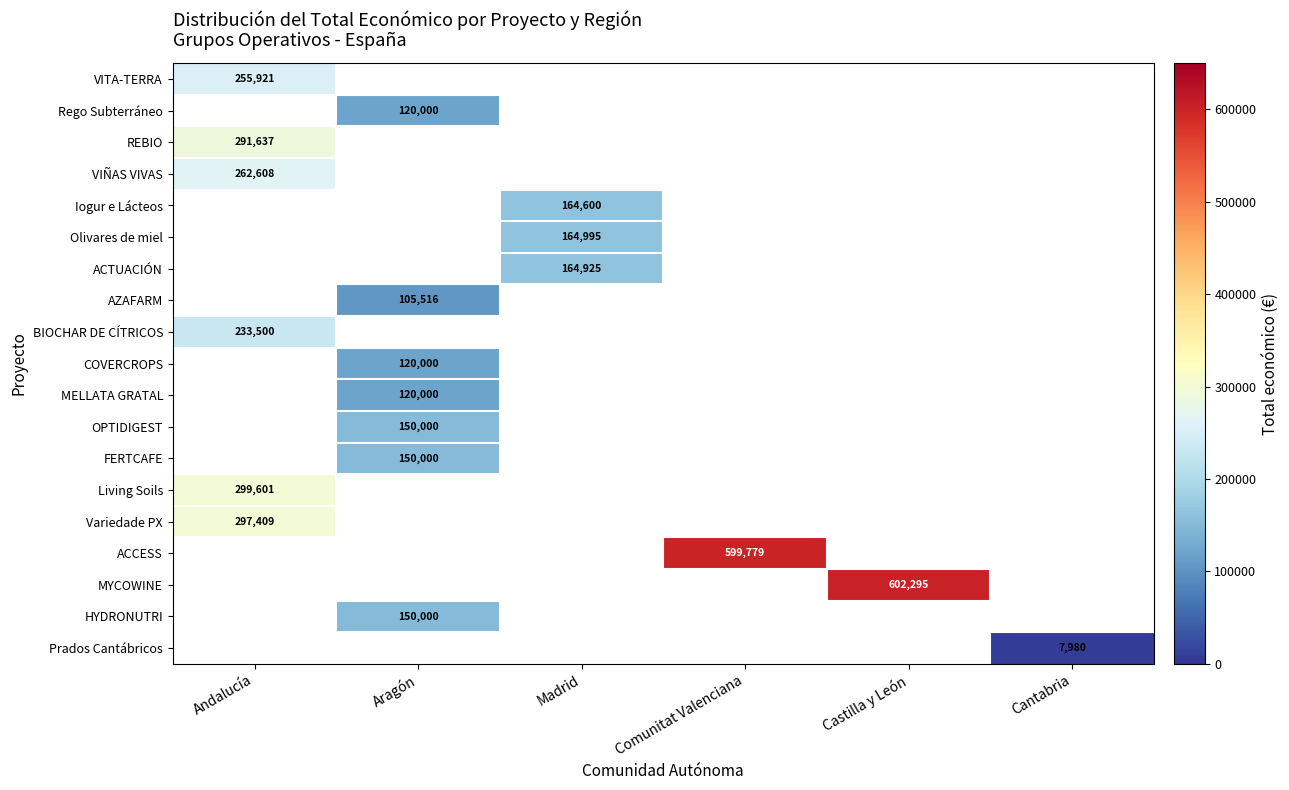

True or false: Iogur e Lácteos has a value of 164600.0 at Madrid.

True